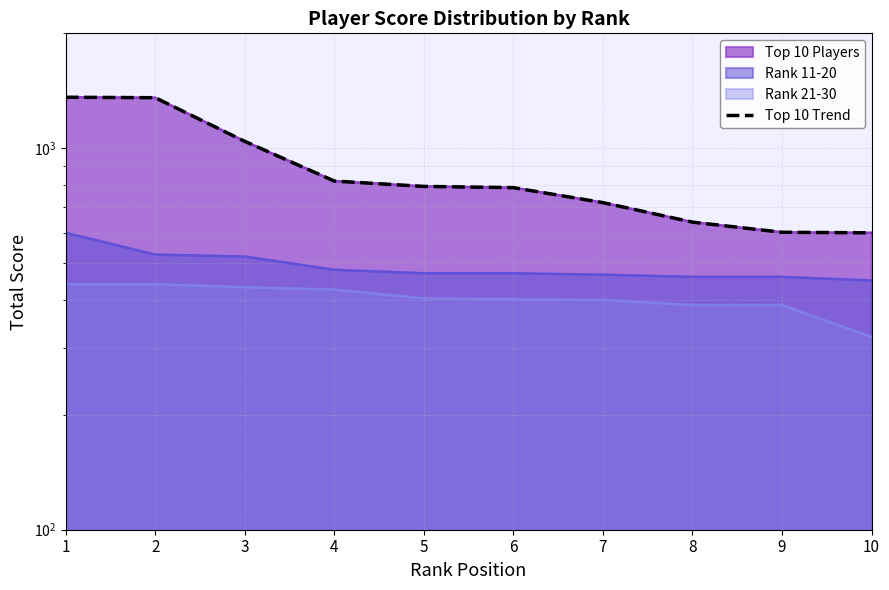

True or false: the data shows 1356 at 2.

True